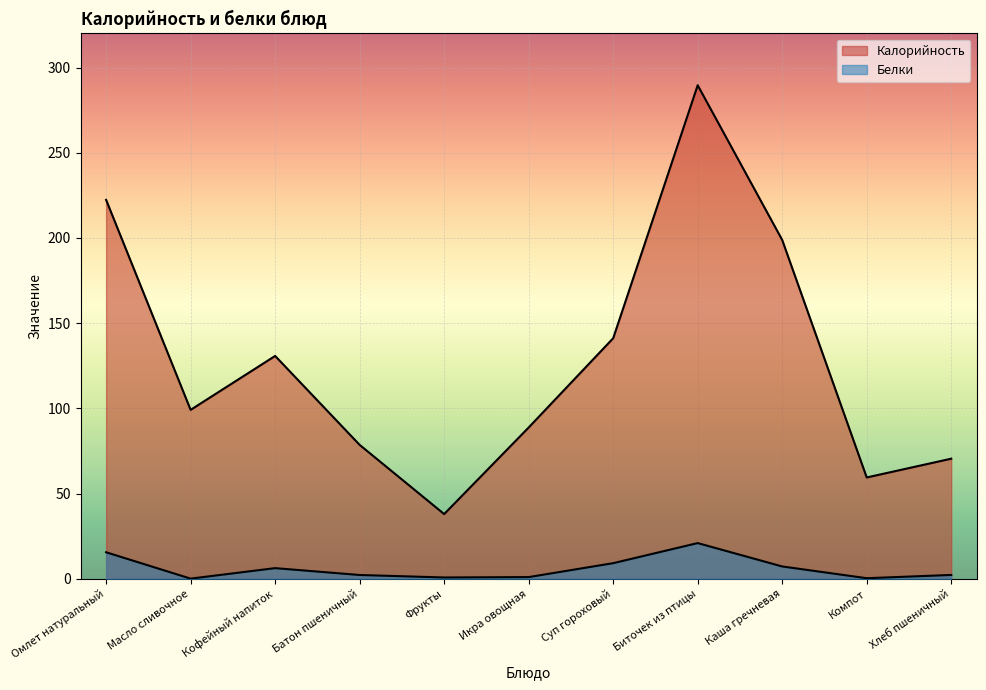

What is the greatest value displayed?

289.6